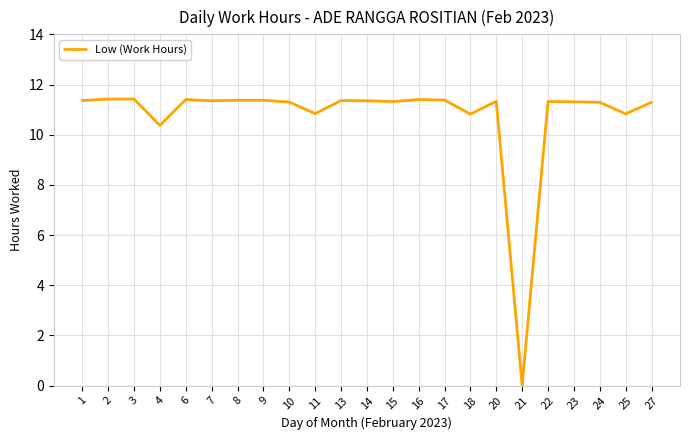

Is it true that the value at 17 is 11.4?

True